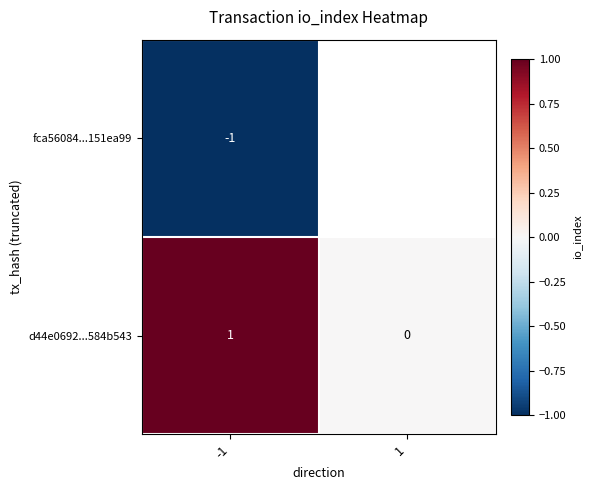

True or false: d44e0692...584b543 has a value of -1 at 1.

False